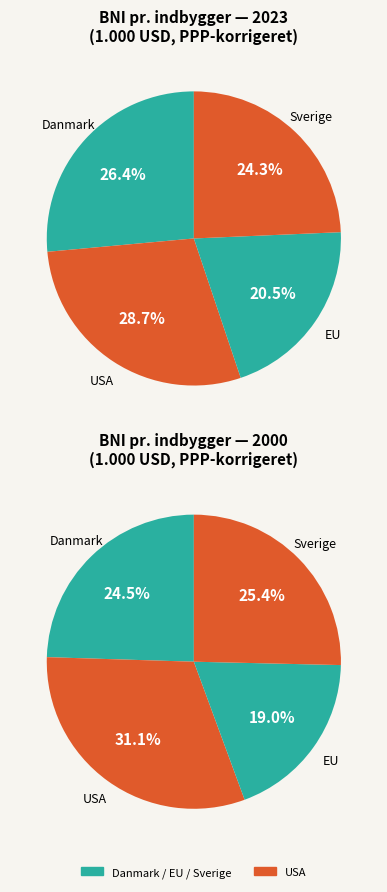

To the nearest percent, what is the combined percentage of EU and Danmark?

47%